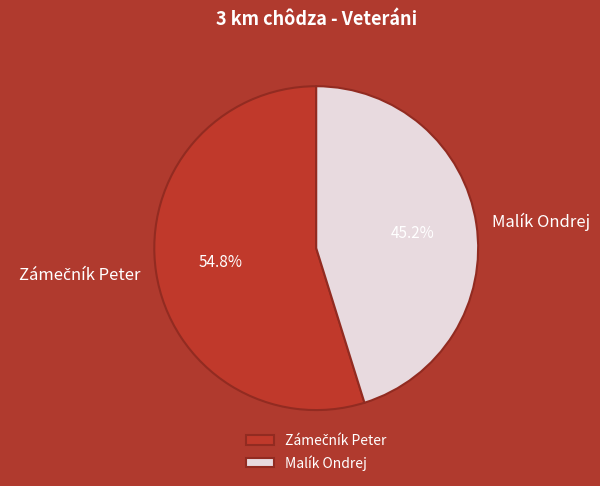

How many slices are in this pie chart?

2